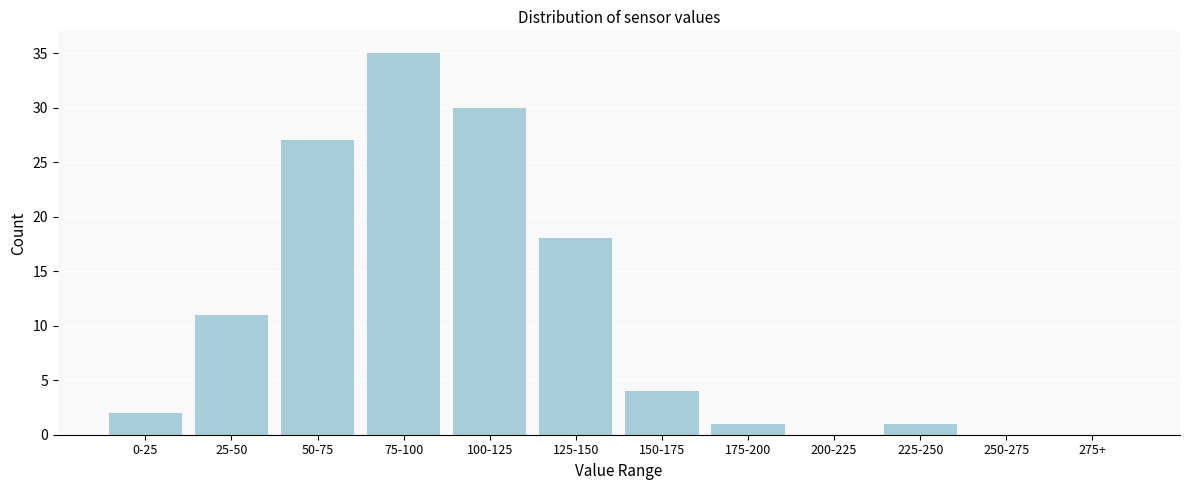

Reading left to right, what are all the values shown in this chart?

0-25=2	25-50=11	50-75=27	75-100=35	100-125=30	125-150=18	150-175=4	175-200=1	200-225=0	225-250=1	250-275=0	275+=0